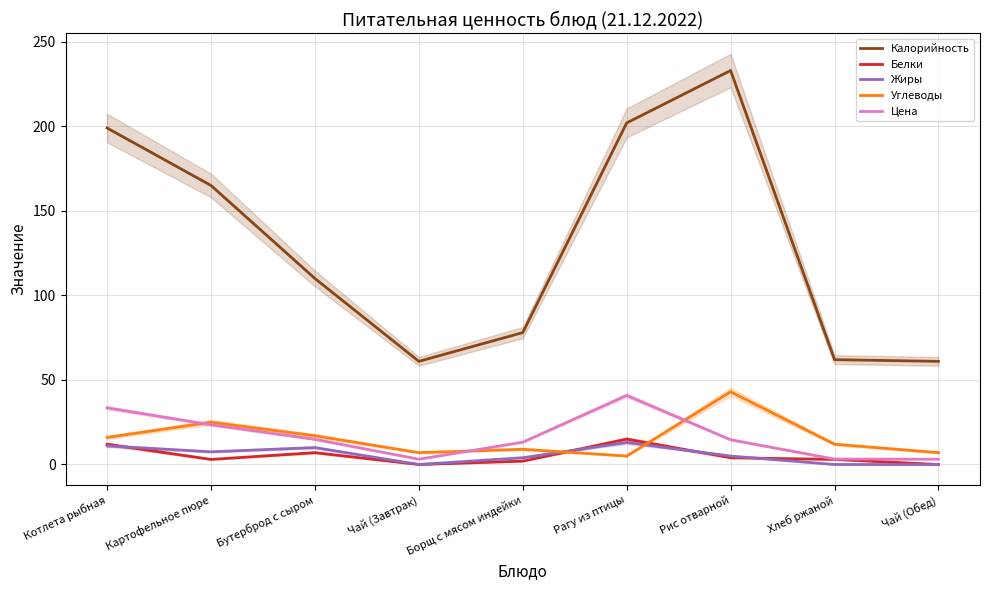

True or false: Калорийность and Цена intersect in this chart.

False